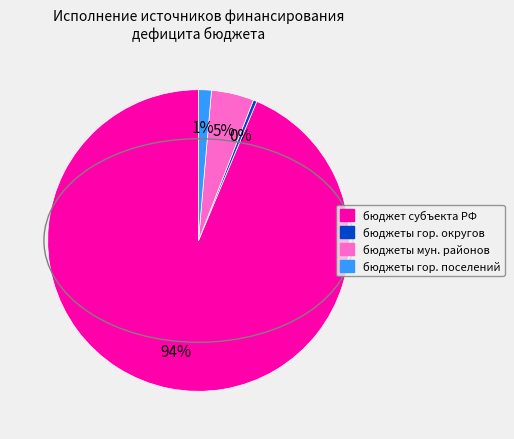

To the nearest percent, what is the average slice percentage?

25%